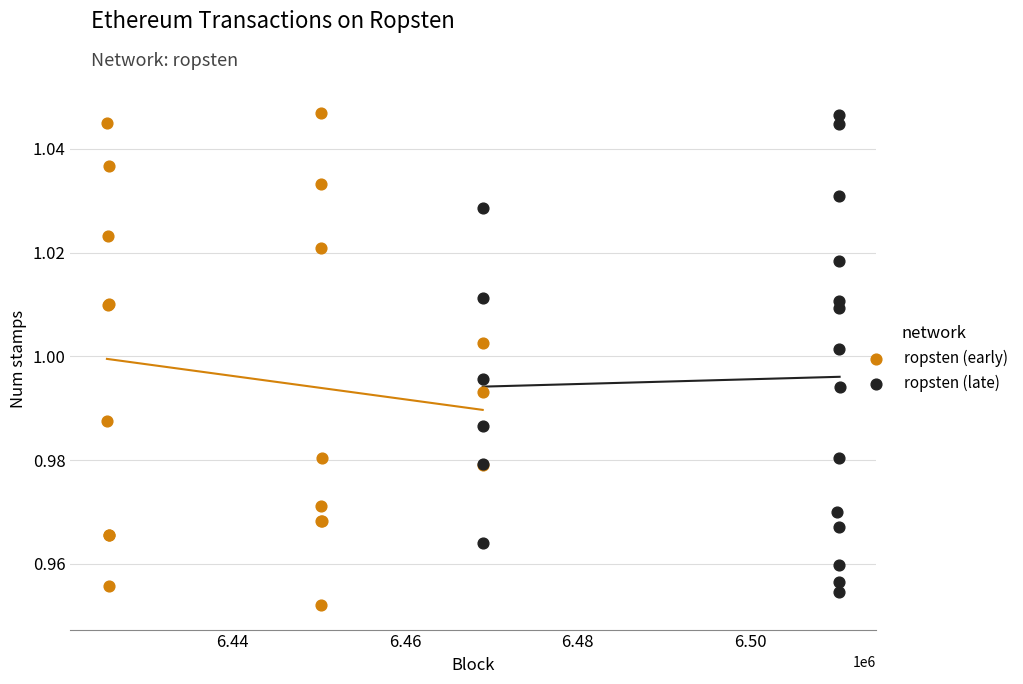

Which series reaches the minimum Y coordinate?

ropsten (early)